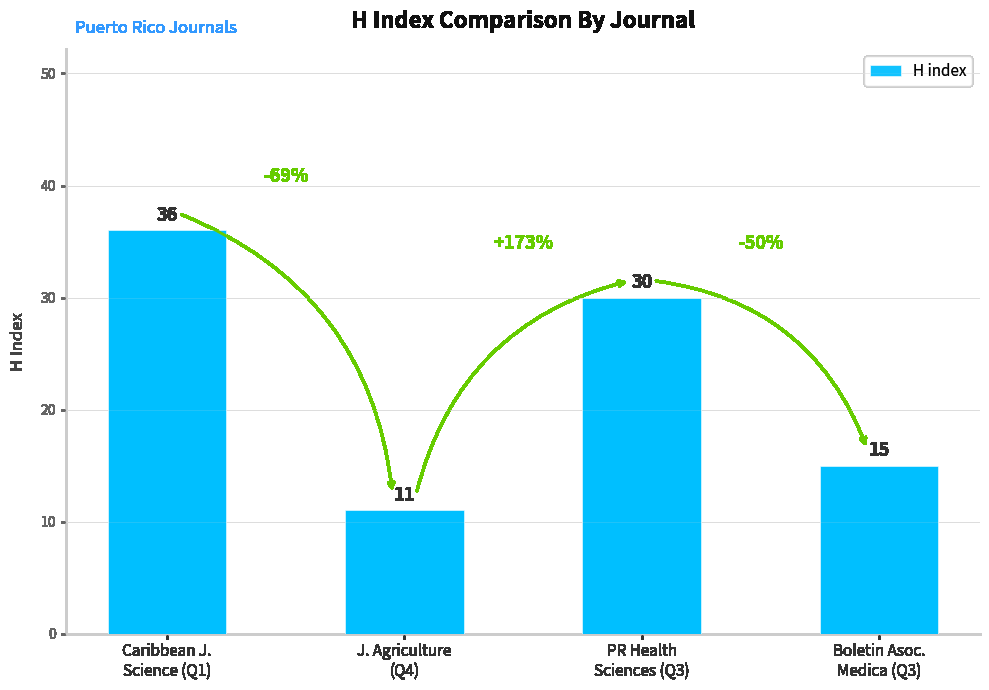

What is the difference between the maximum and minimum values?

25